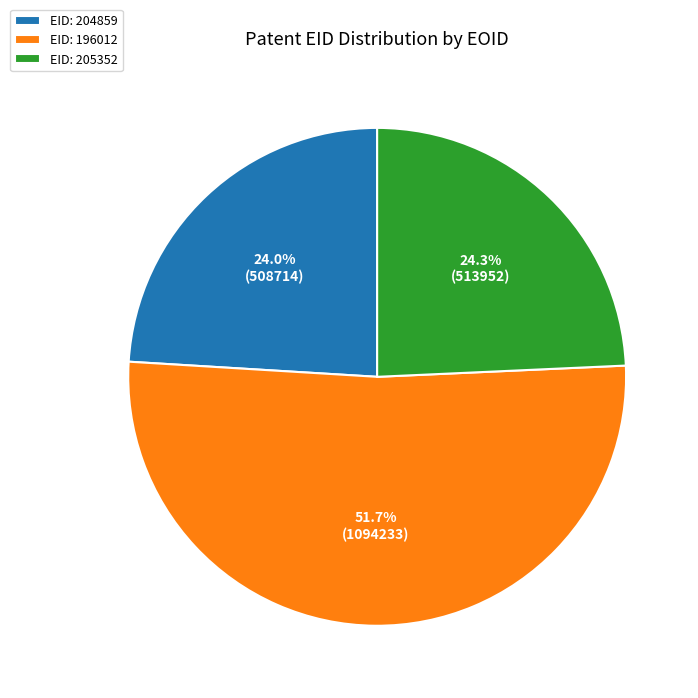

Does EID: 205352 represent more than half of the total?

No